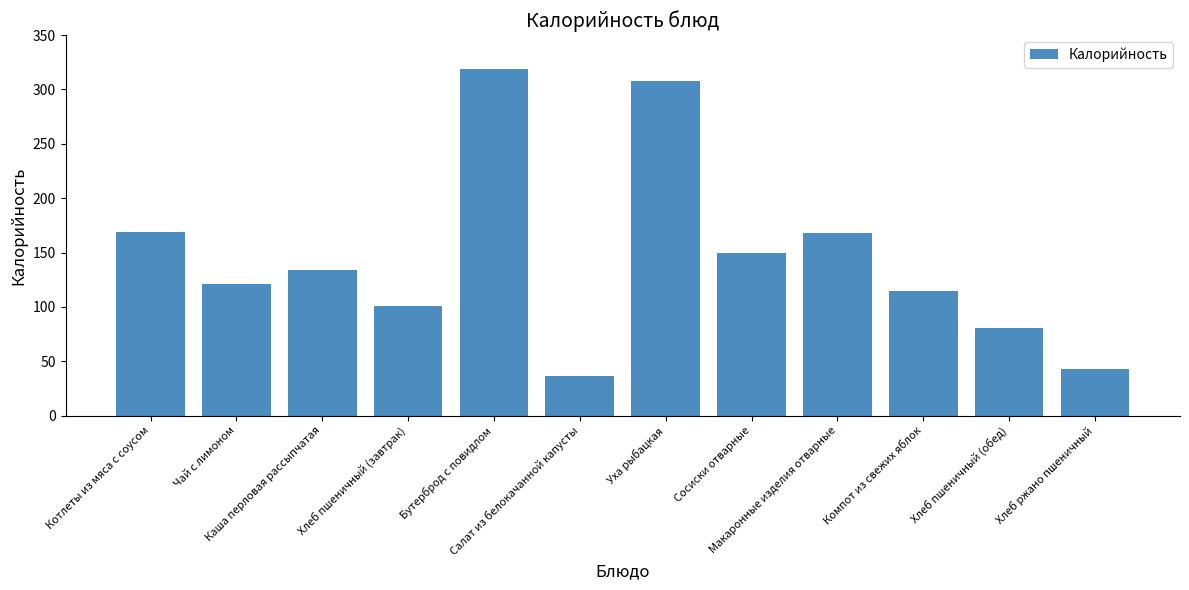

Where does the data first go above 134?

Котлеты из мяса с соусом